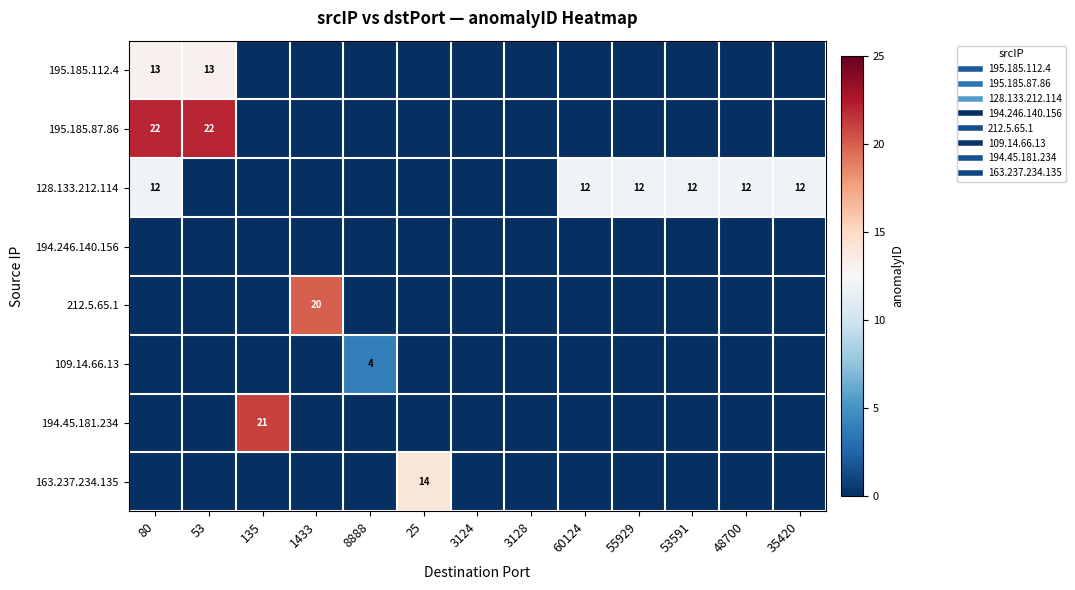

Is it true that 109.14.66.13 equals 3 at 35420?

False